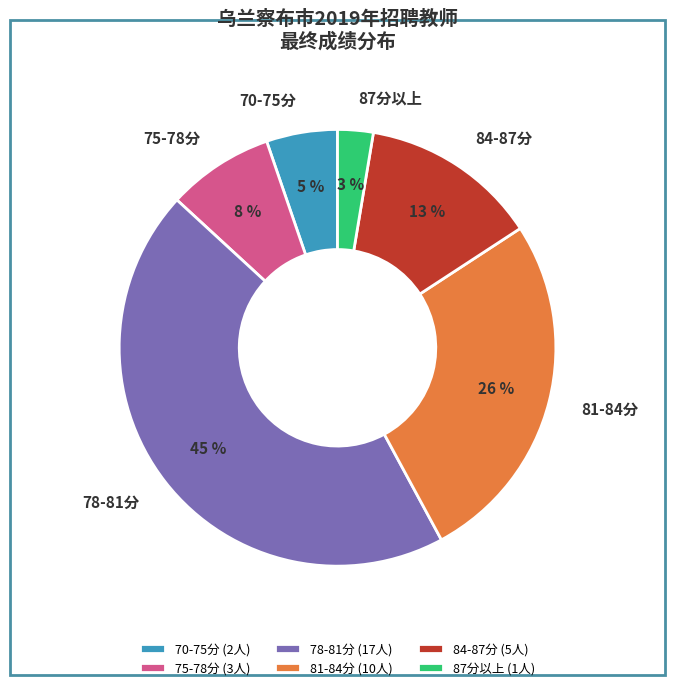

How many segments does this pie chart have?

6